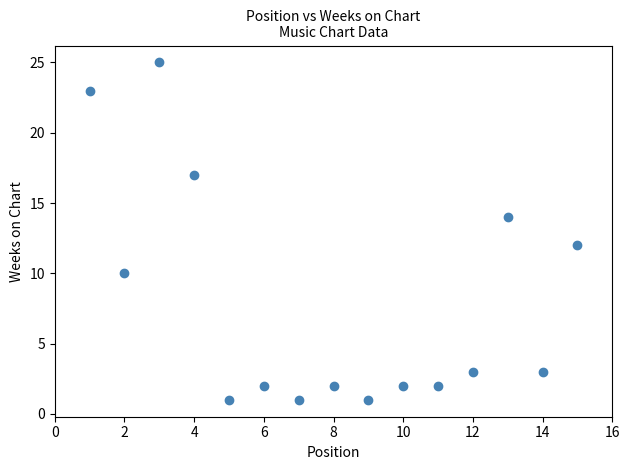

What is the range of X values (max minus min)?

14